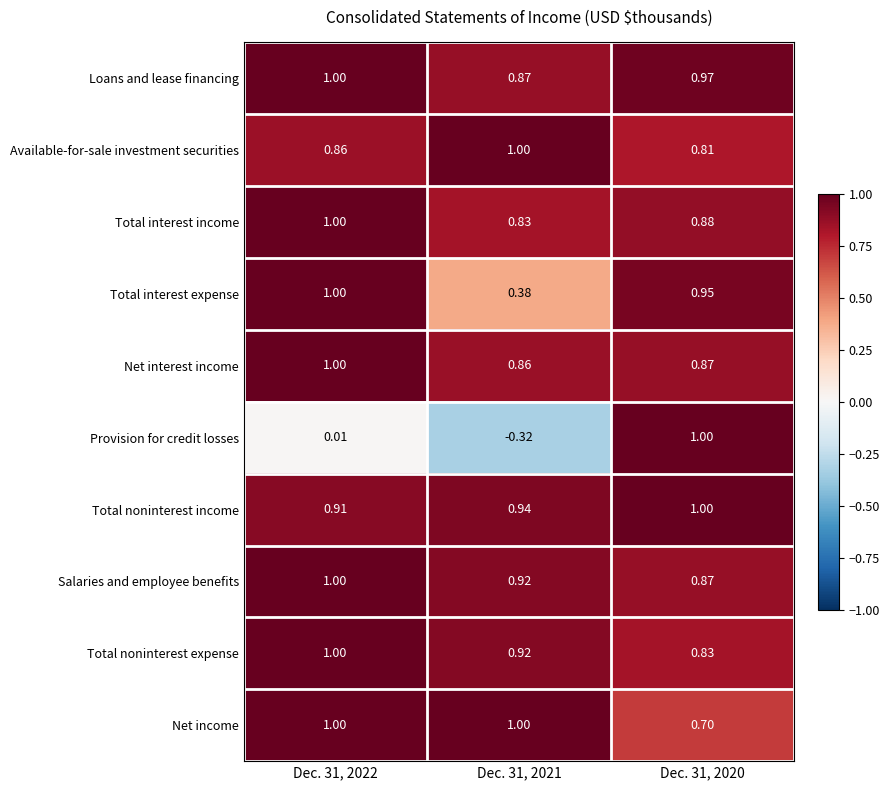

Between Dec. 31, 2022 and Dec. 31, 2021, which series saw the biggest shift?

Total interest expense